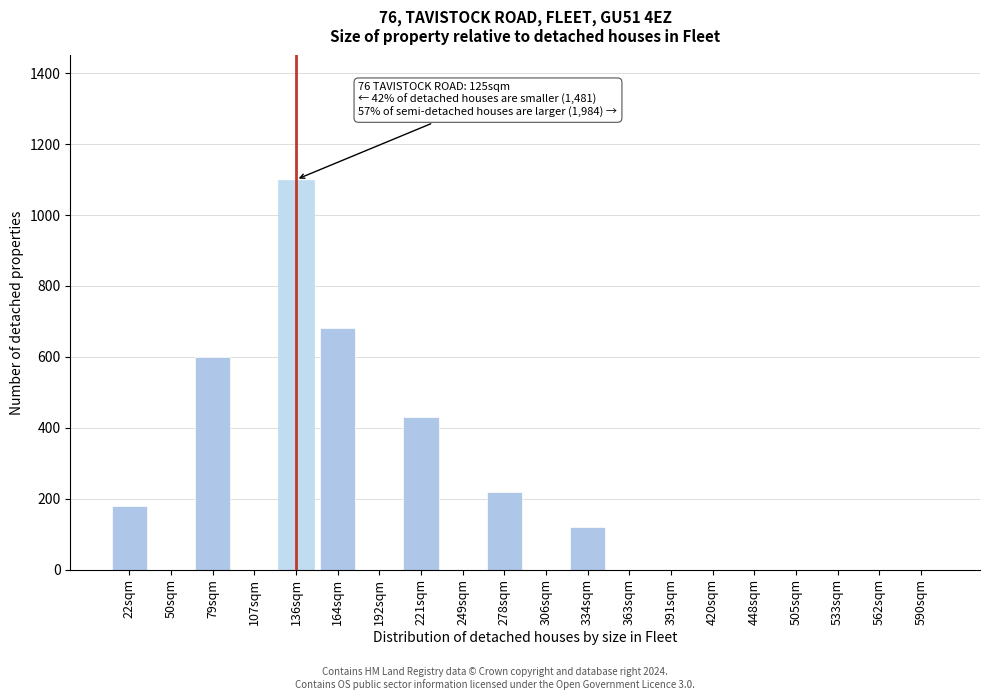

Reading right to left, transcribe all the data shown in this chart.

590sqm=0	562sqm=0	533sqm=0	505sqm=0	448sqm=0	420sqm=0	391sqm=0	363sqm=0	334sqm=120	306sqm=0	278sqm=220	249sqm=0	221sqm=430	192sqm=0	164sqm=680	136sqm=1100	107sqm=0	79sqm=600	50sqm=0	22sqm=180